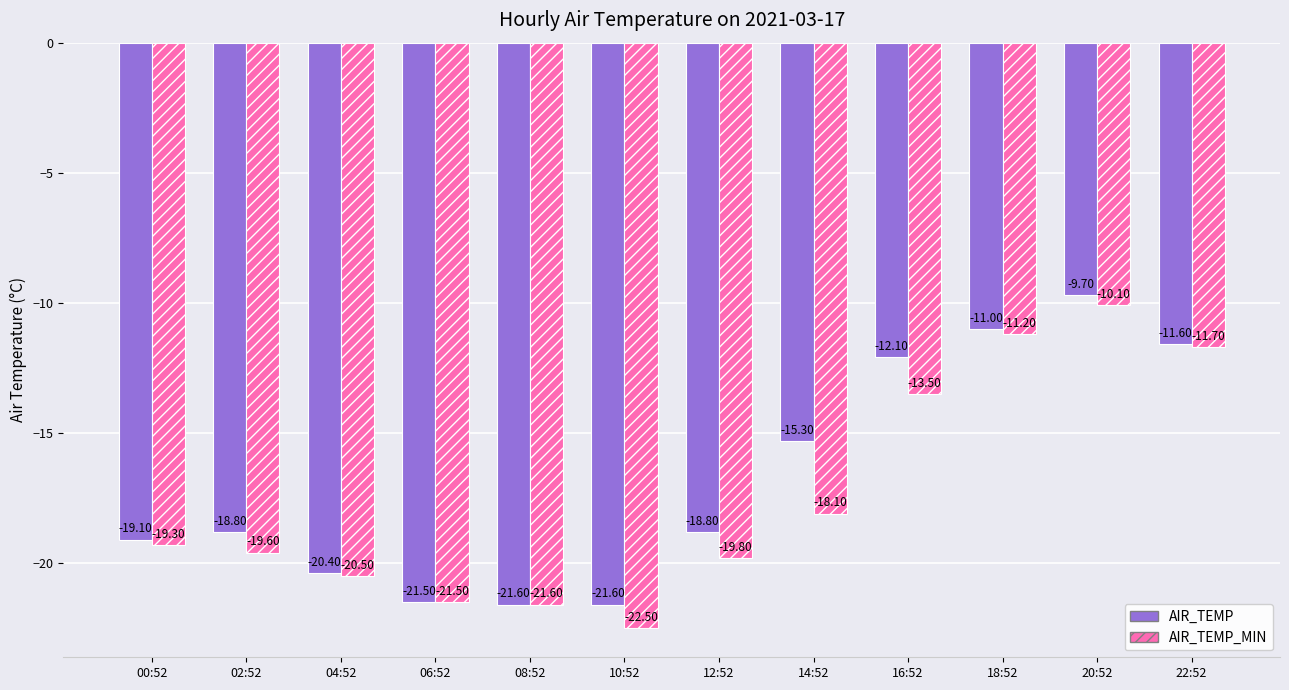

Which series has the widest spread of values?

AIR_TEMP_MIN